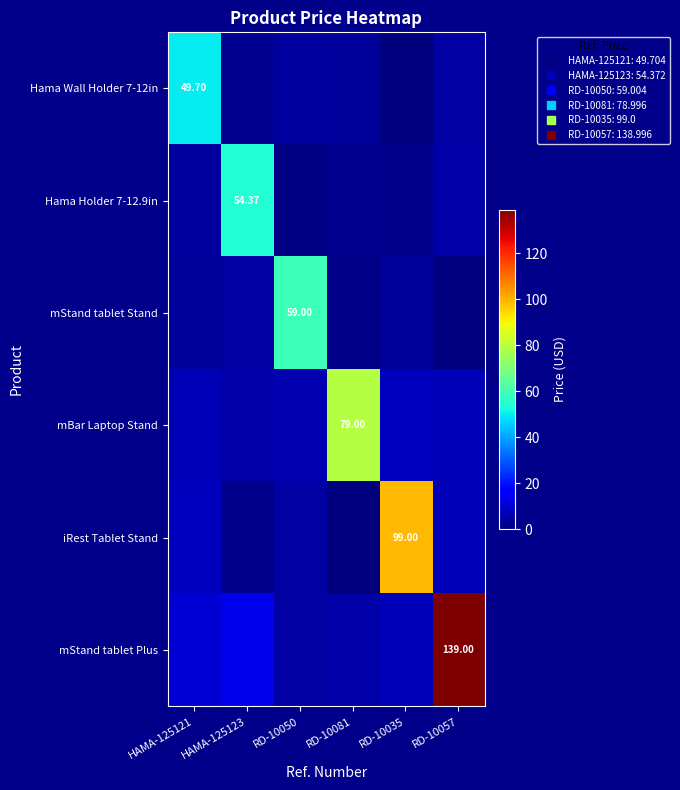

Is it true that mStand tablet Stand equals 2.4 at RD-10081?

False